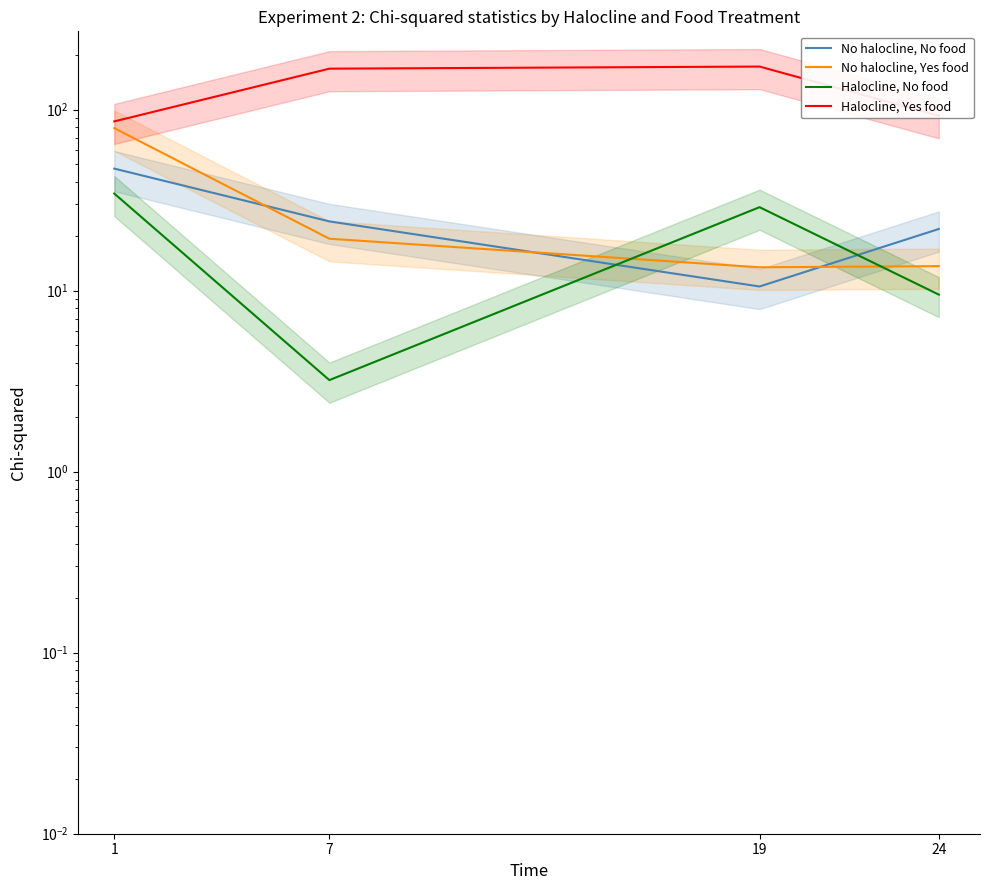

What is the difference between the No halocline, No food values at 19 and 24?

11.3